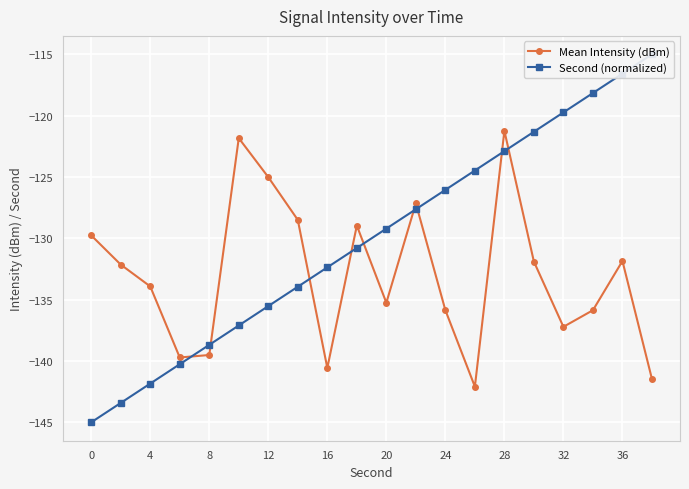

What is the value of the Second (normalized) point at the 9th from the left?

-132.4